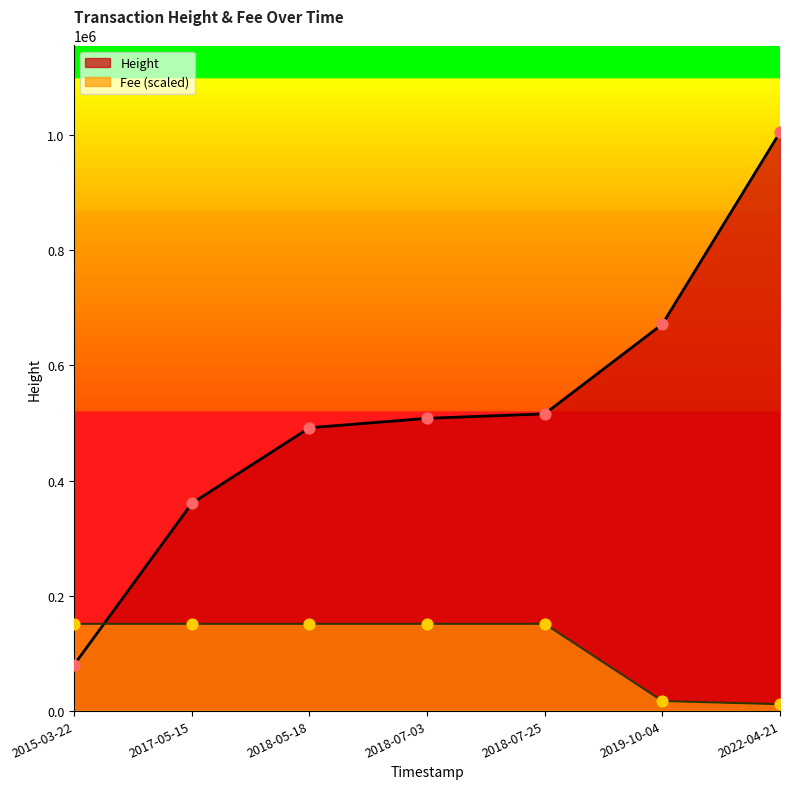

Which series has the widest spread of Y values?

Height